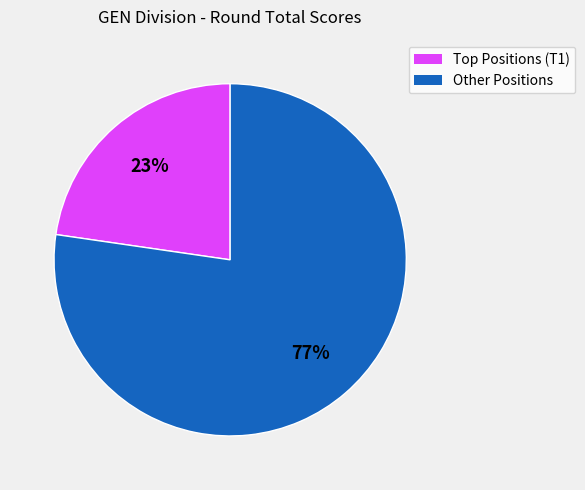

To the nearest percent, what is the average slice percentage?

50%